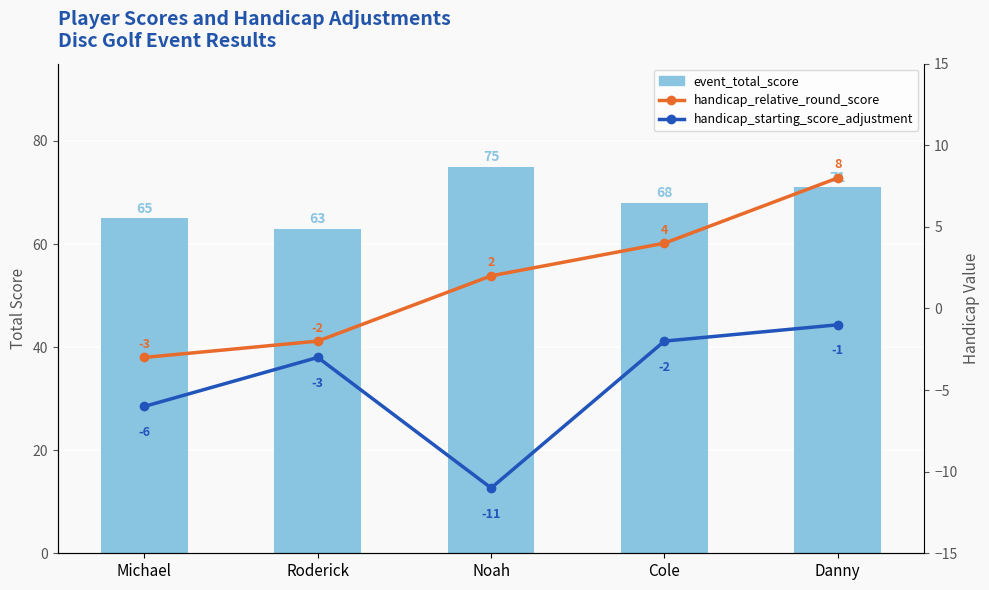

Which series has the widest spread of values?

event_total_score